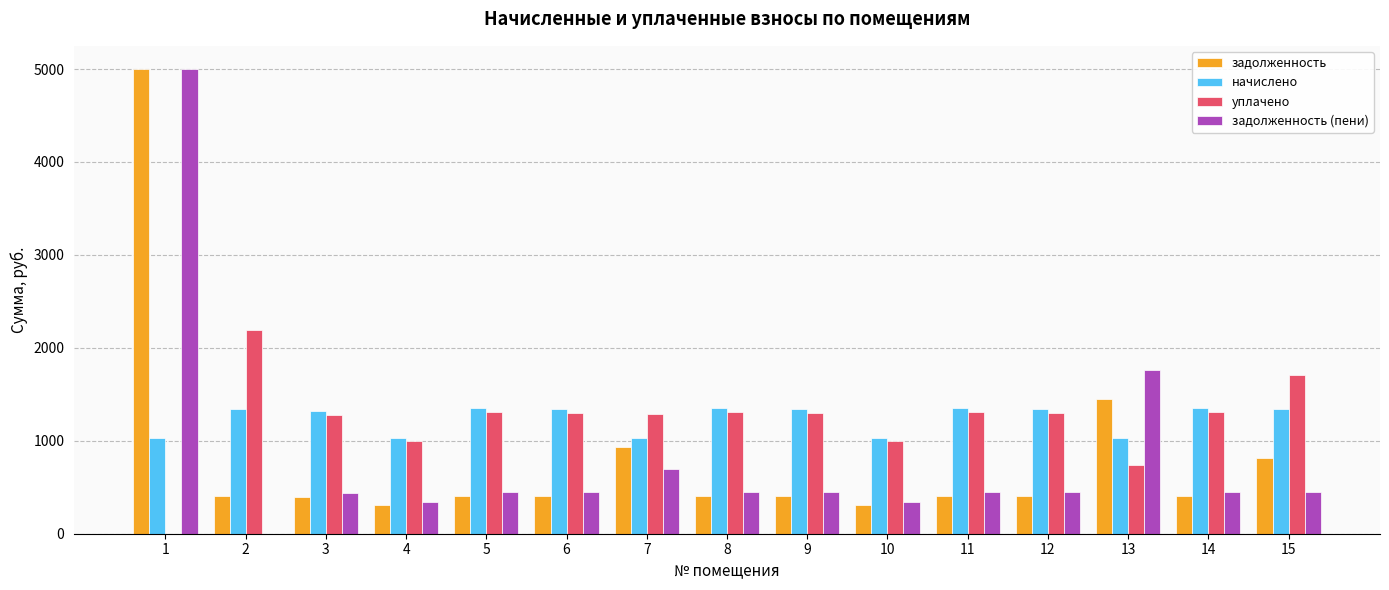

The value of начислено at 12 is 1341.0. True or false?

True